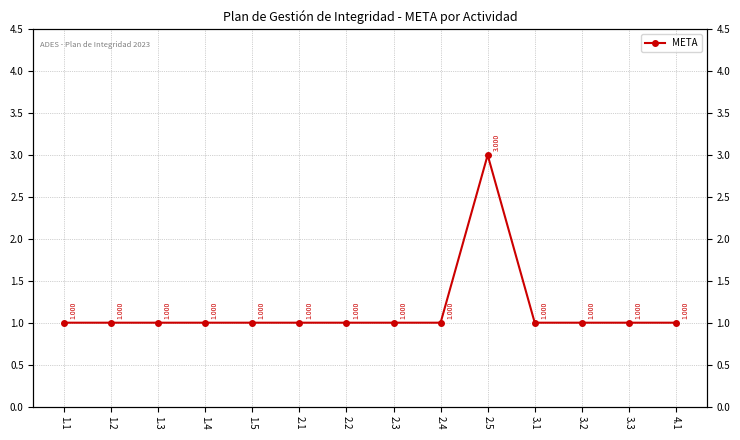

The value at 2.5 is 3. True or false?

True